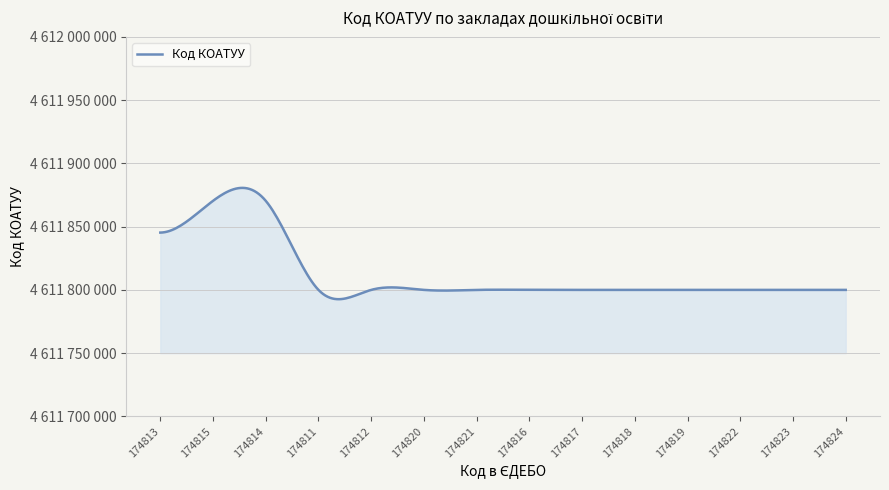

True or false: there are more than 1 points higher than both neighbors.

True